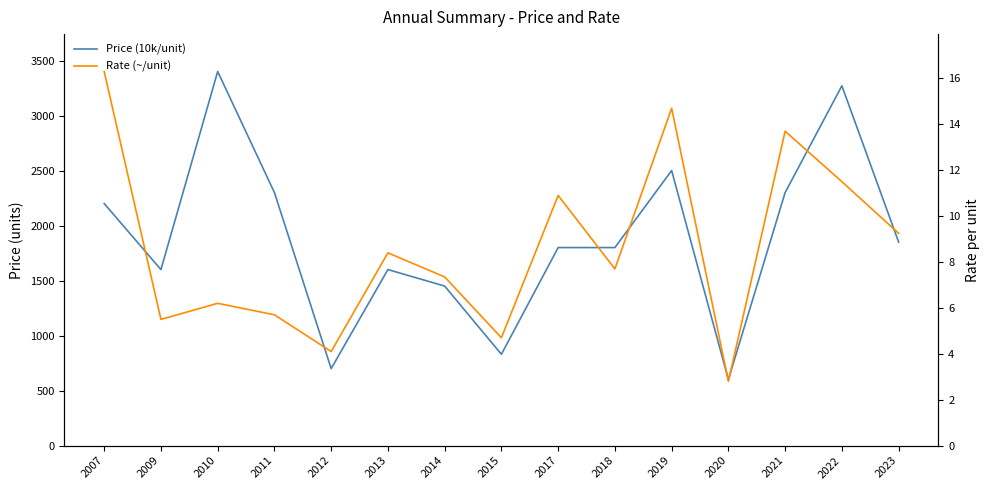

Count the number of categories in the chart.

15